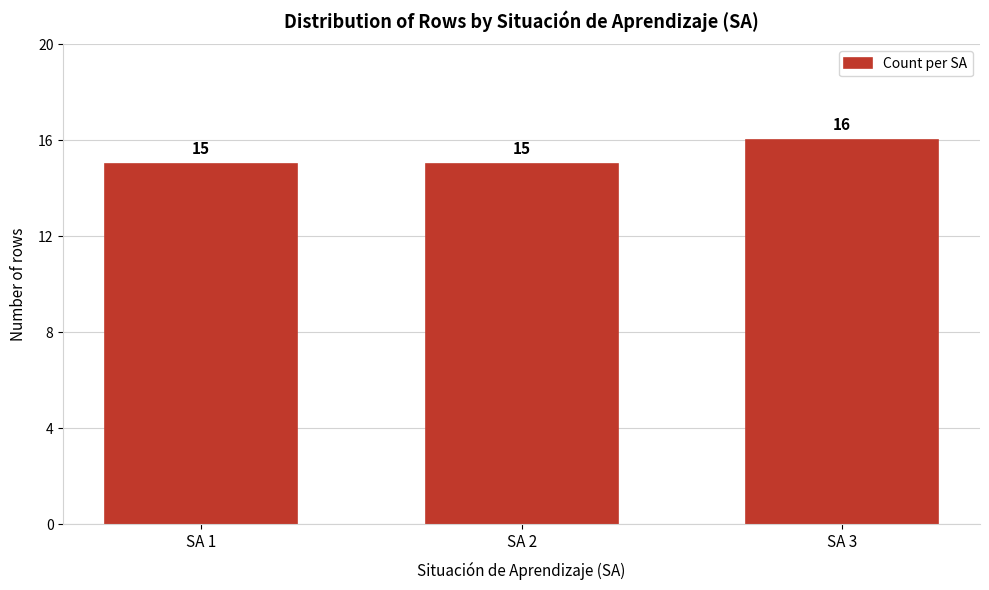

Reading right to left, list all the values displayed in this chart.

16	15	15